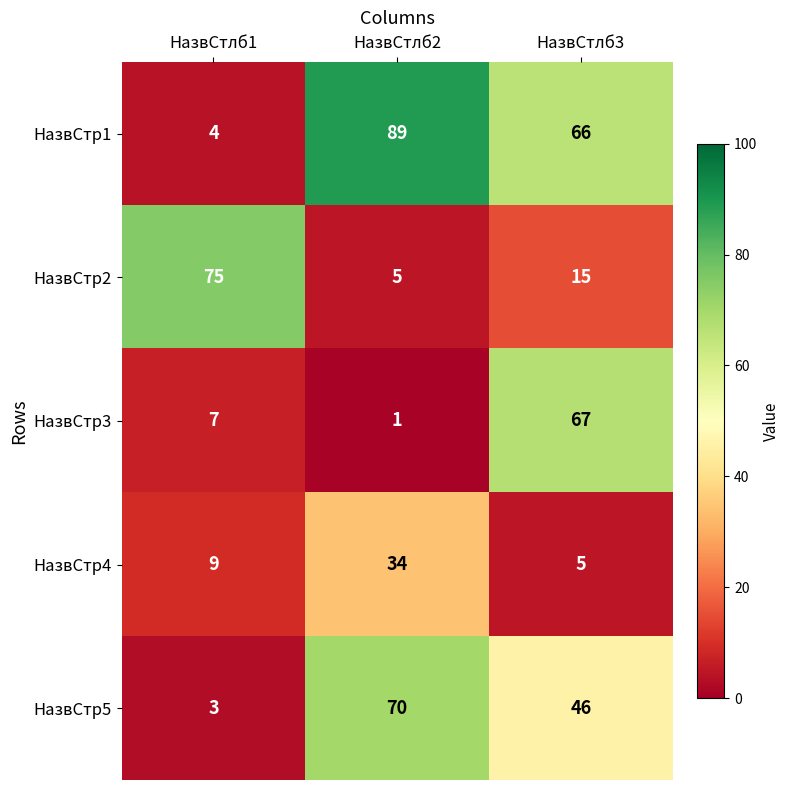

At how many categories does at least one series exceed 11?

3